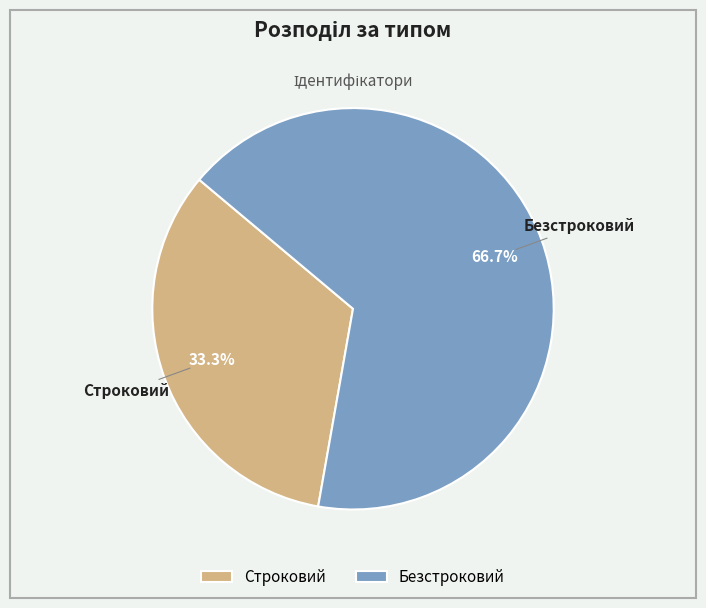

To the nearest percent, what percentage of the pie is Безстроковий?

67%